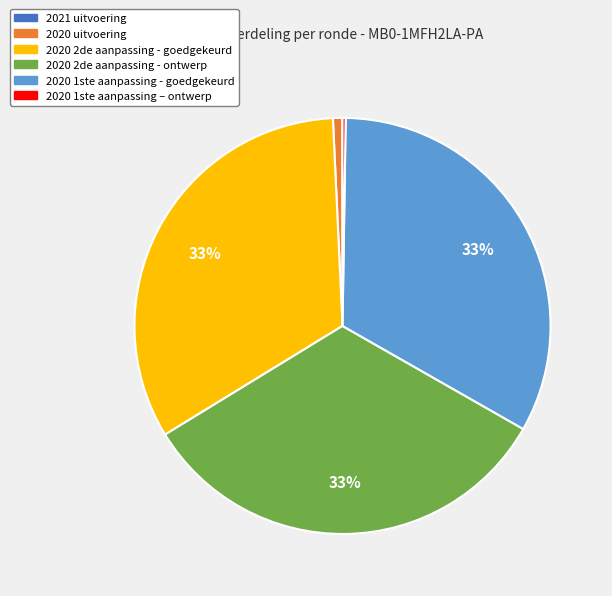

What percentage is the 2020 uitvoering slice, to the nearest percent?

1%